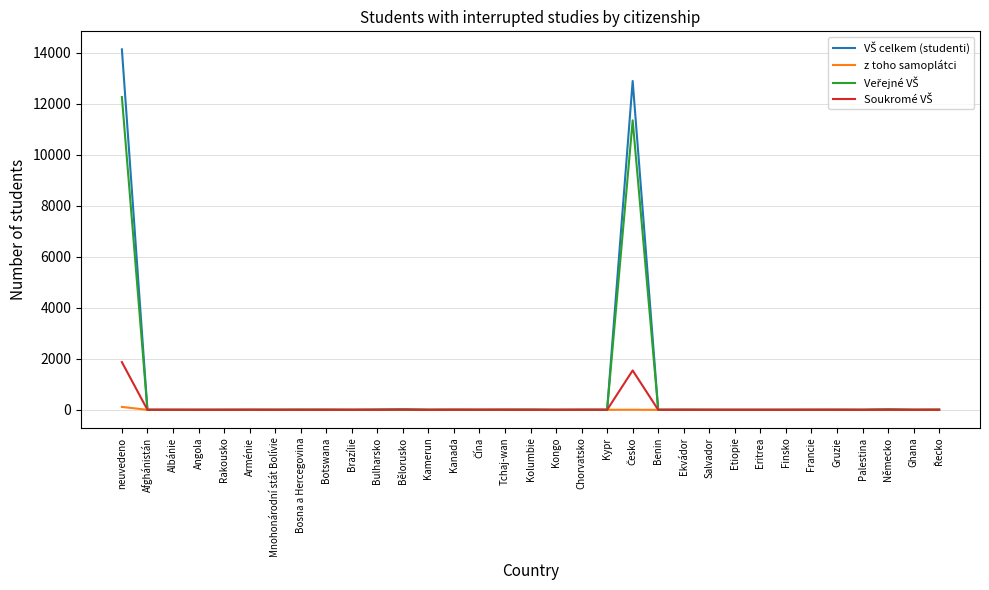

What position from the right is neuvedeno?

33